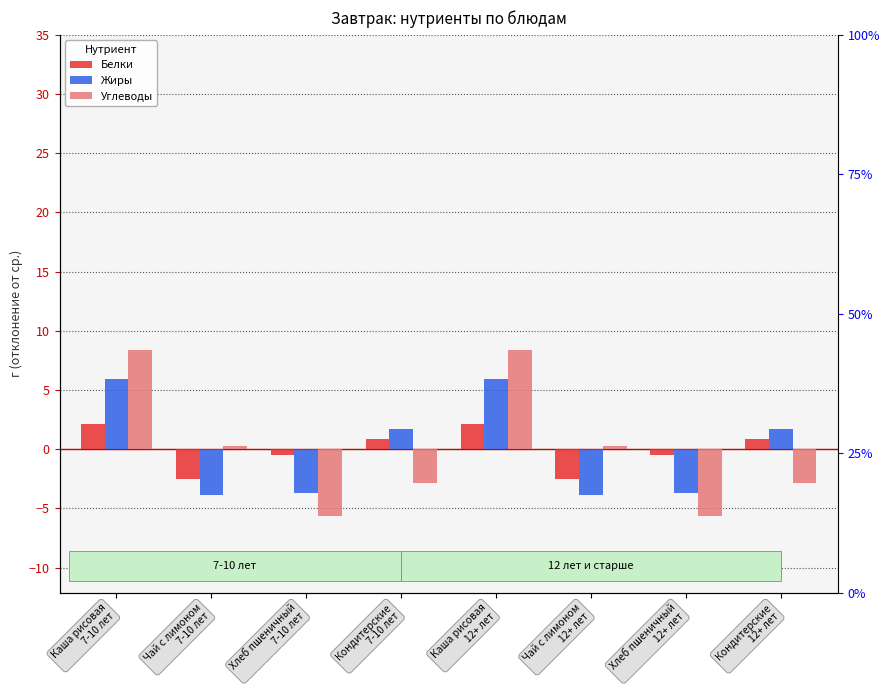

List the series in order of their overall mean, lowest first.

Углеводы, Белки, Жиры